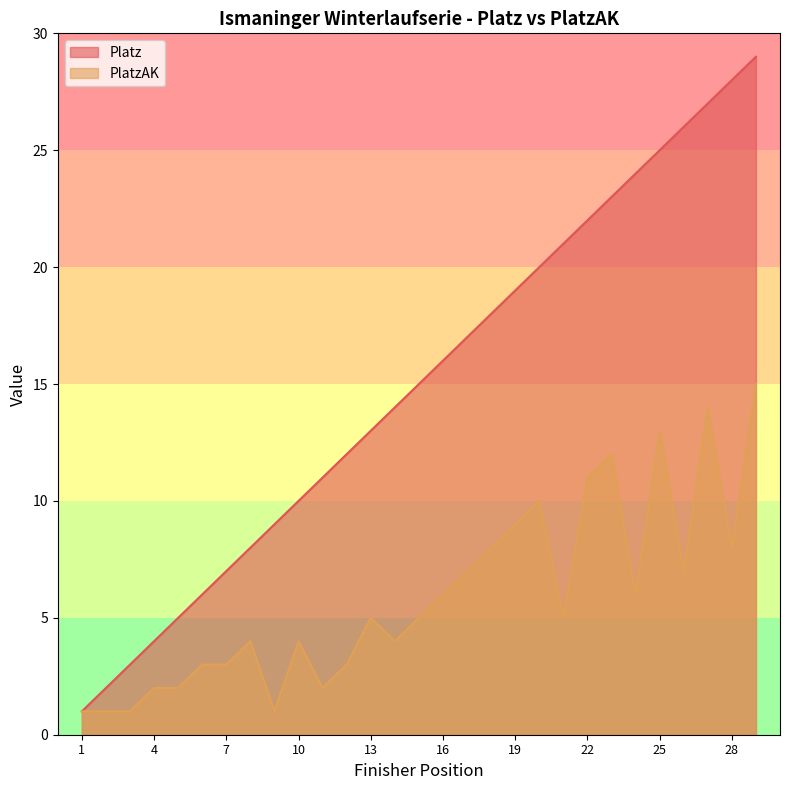

Does the chart display data point markers on the line(s)?

No